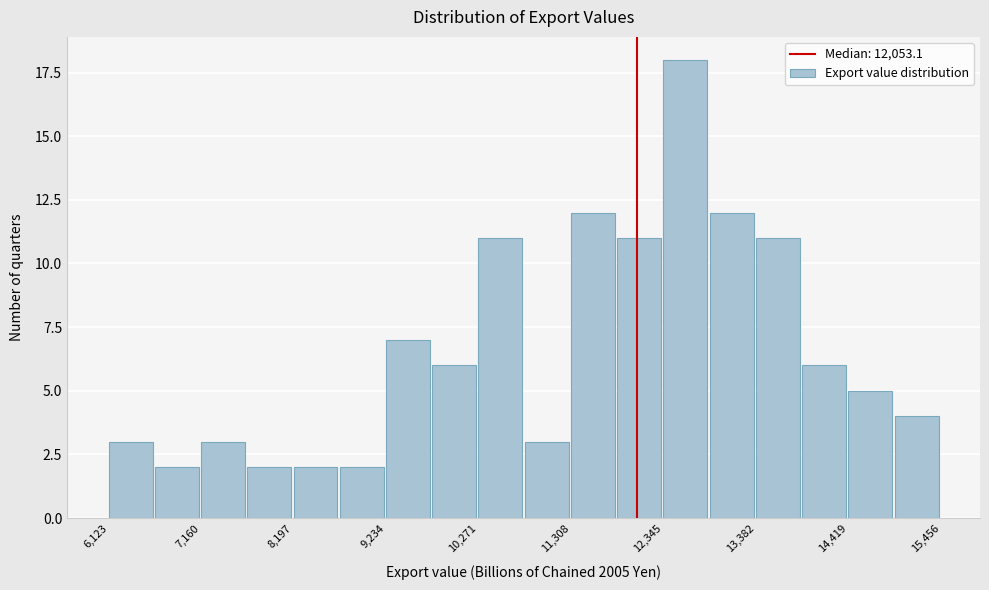

Read against the x-axis, roughly where is the centre of the tallest bar?

12600